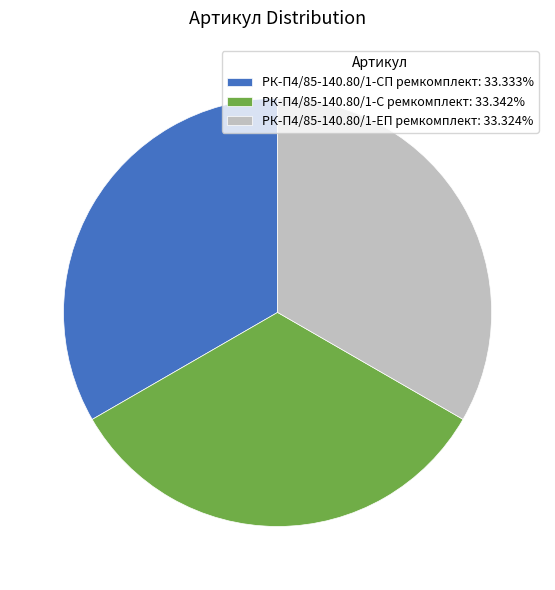

How many segments does this pie chart have?

3